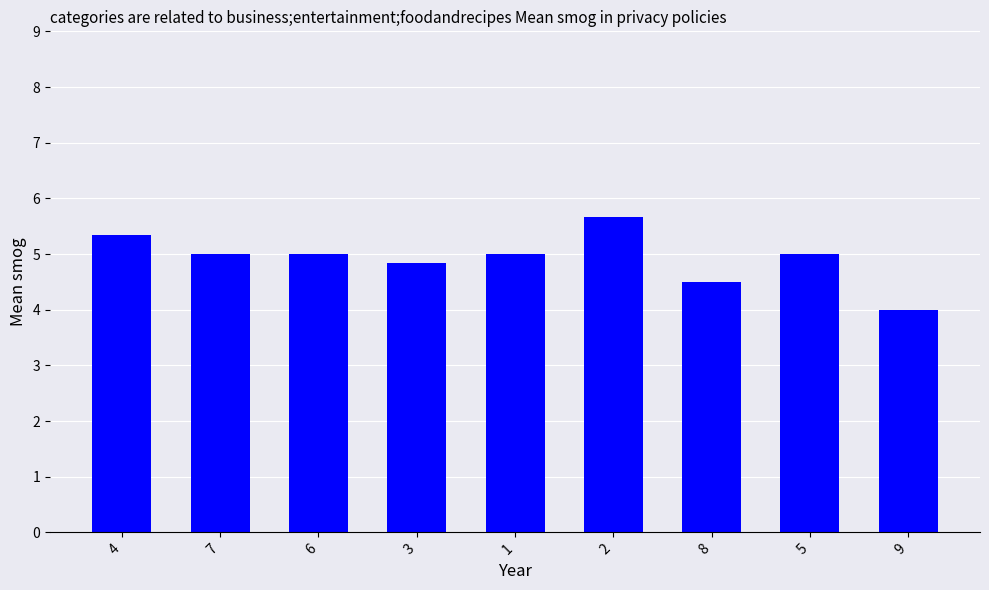

What is the average value?

4.9